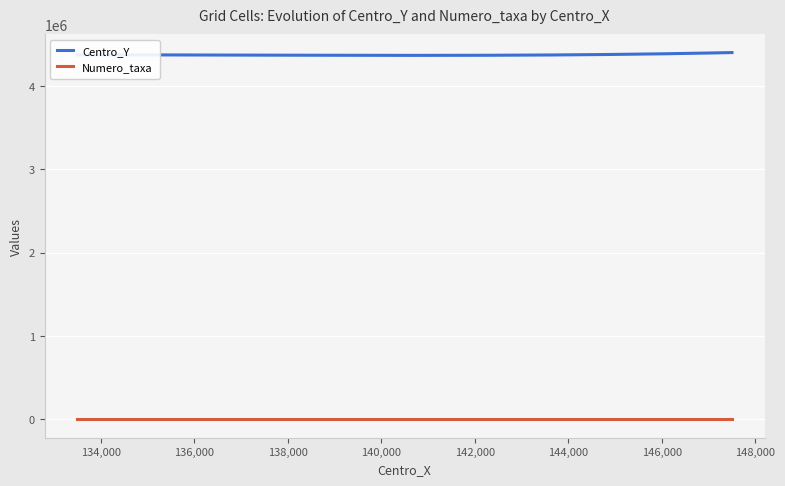

True or false: Centro_Y and Numero_taxa intersect in this chart.

False